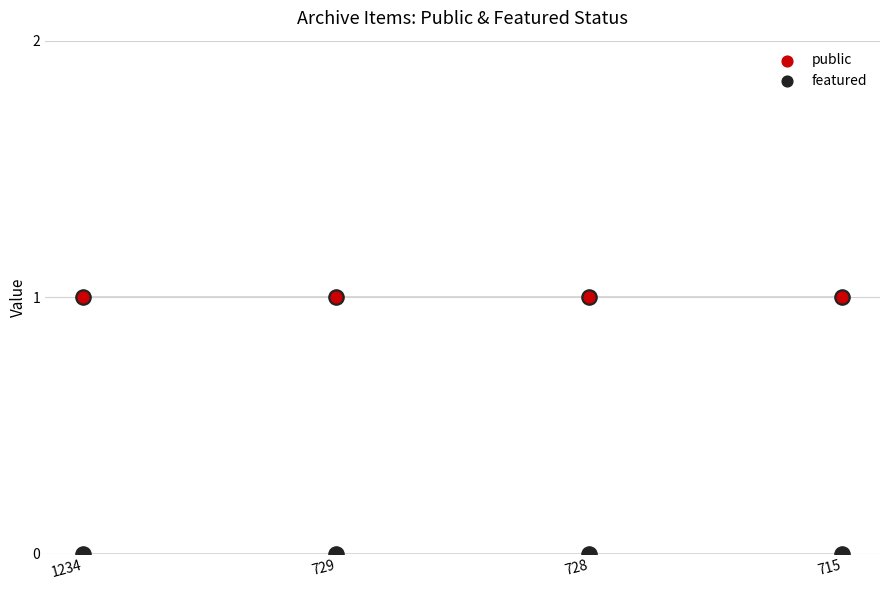

Which series contains the lowest Y value?

featured